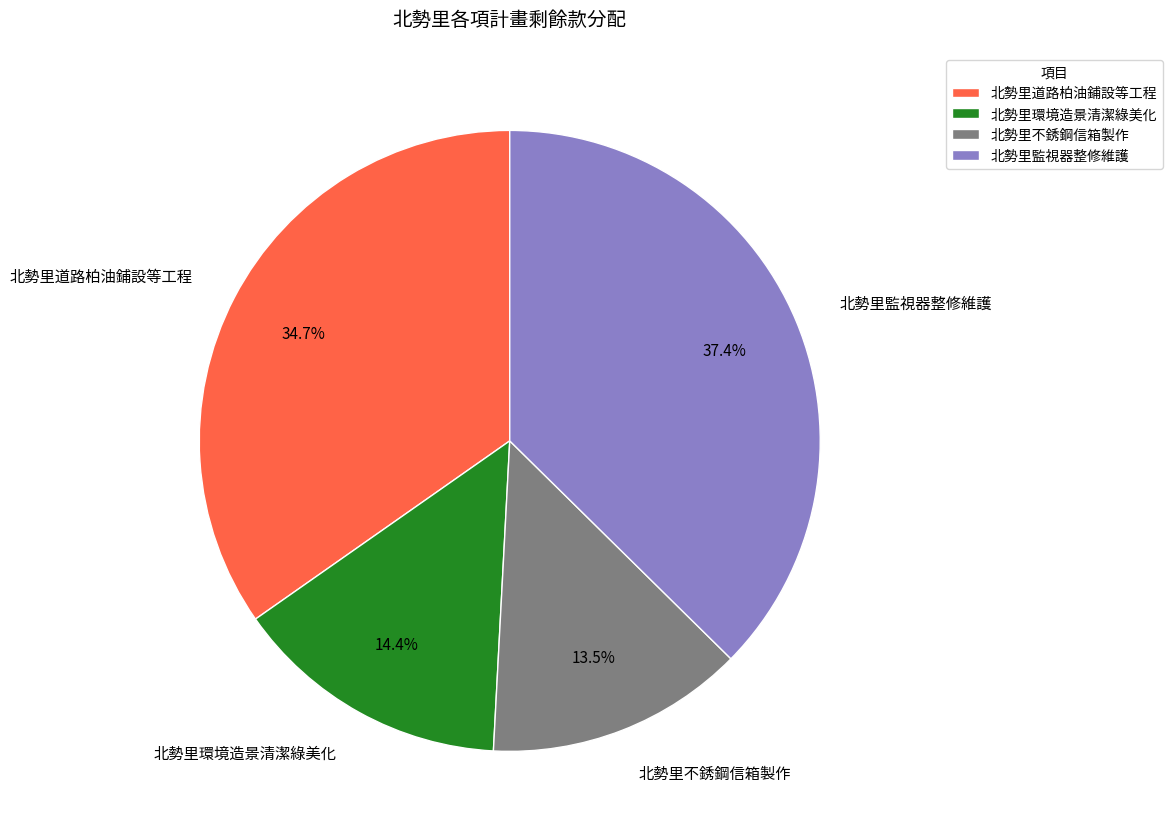

Rank the categories by value from highest to lowest.

北勢里監視器整修維護, 北勢里道路柏油鋪設等工程, 北勢里環境造景清潔綠美化, 北勢里不銹鋼信箱製作